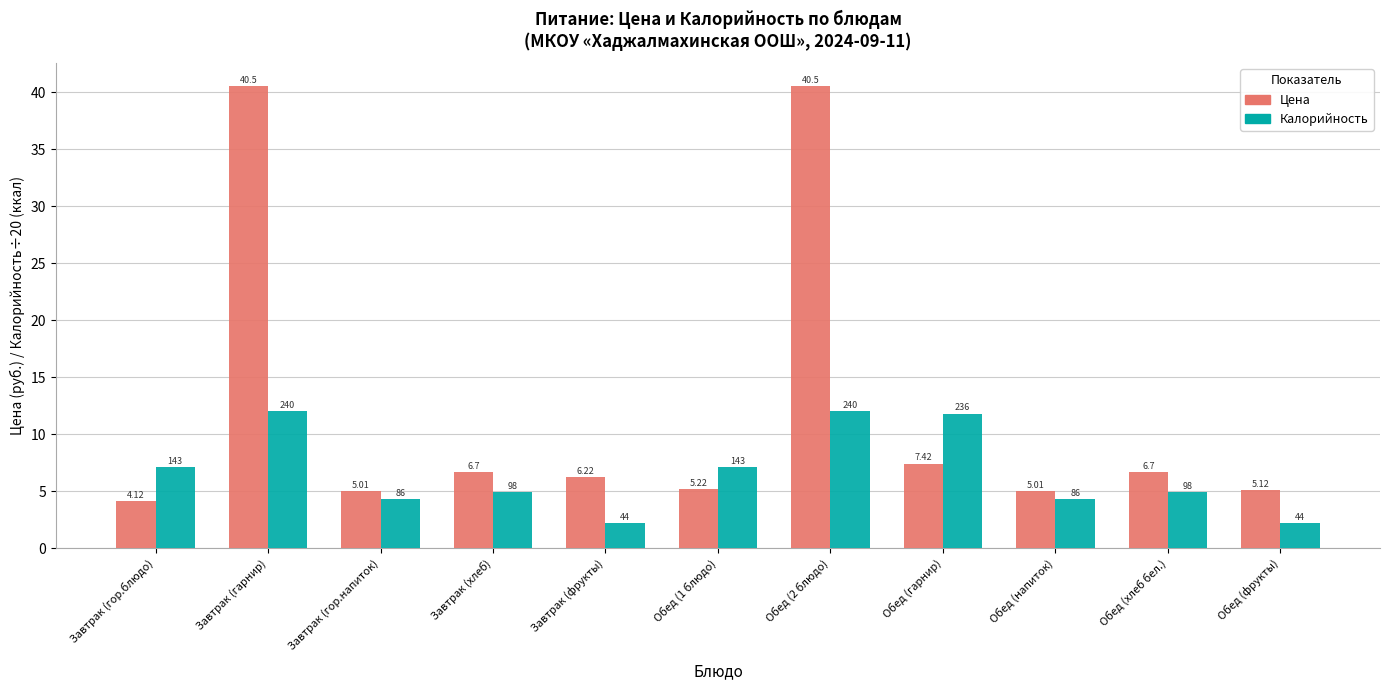

Is the value of Калорийность at Завтрак (гор.блюдо) greater than the value of Цена at Обед (фрукты)?

Yes